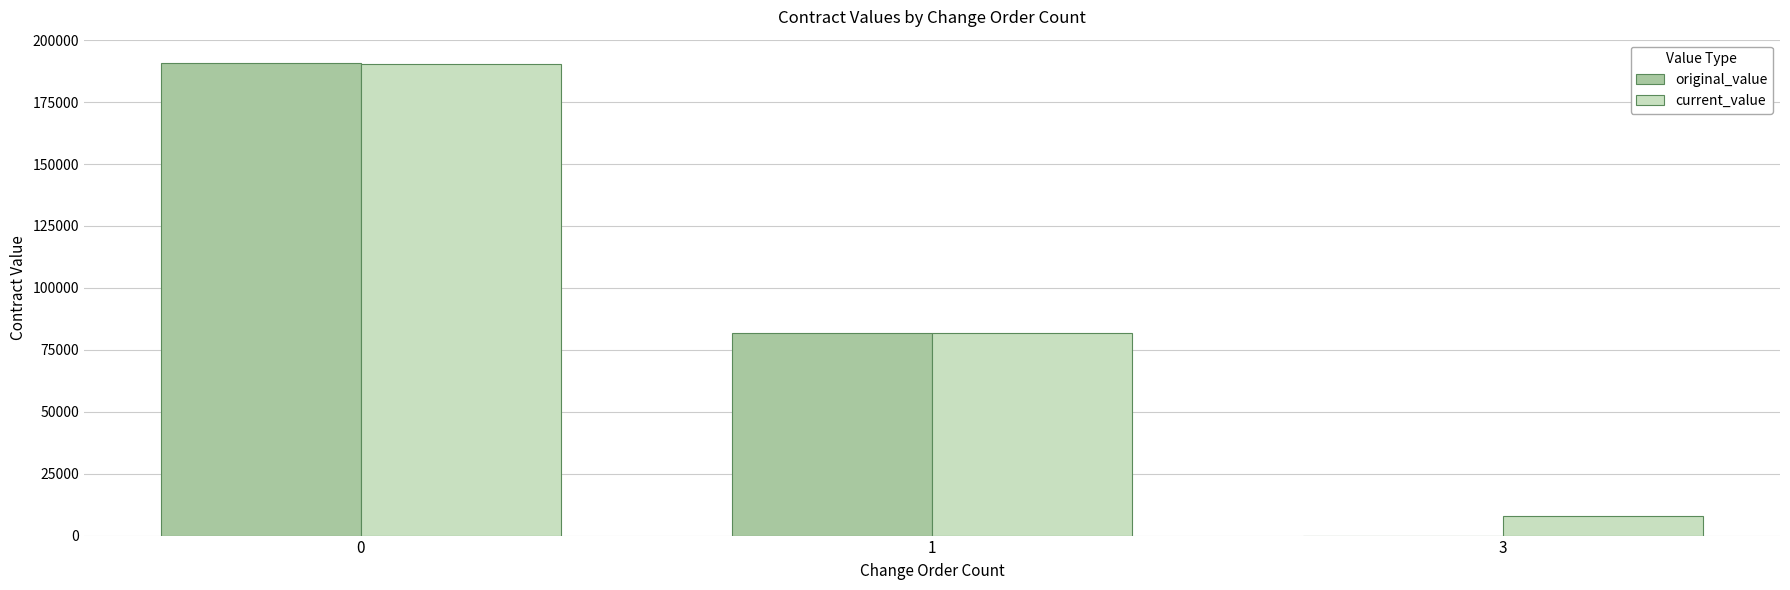

Which series has the largest total across all categories?

current_value